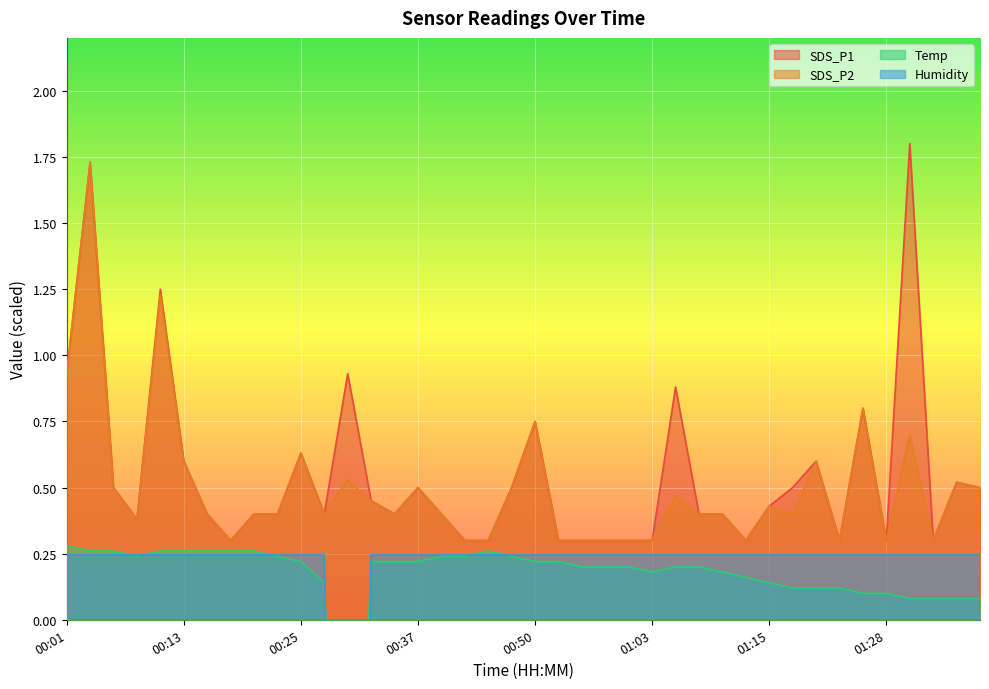

How many lines are shown in the chart?

4